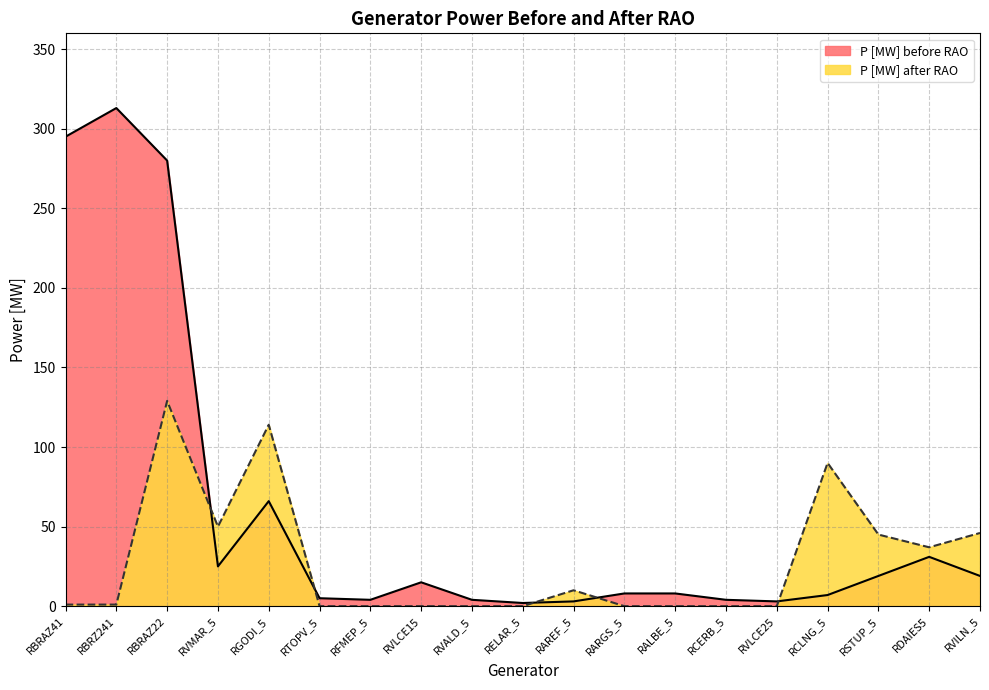

How many values in the P [MW] before RAO series exceed 8?

9